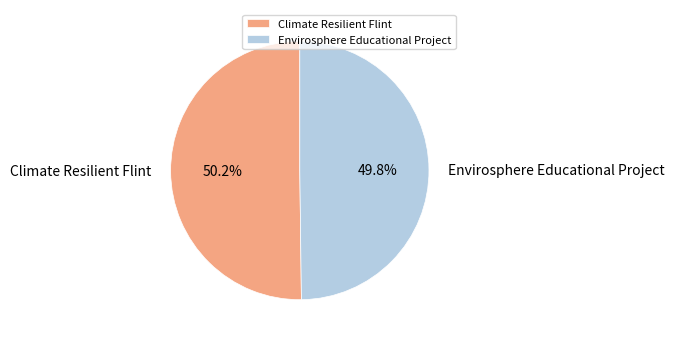

How many segments does this pie chart have?

2